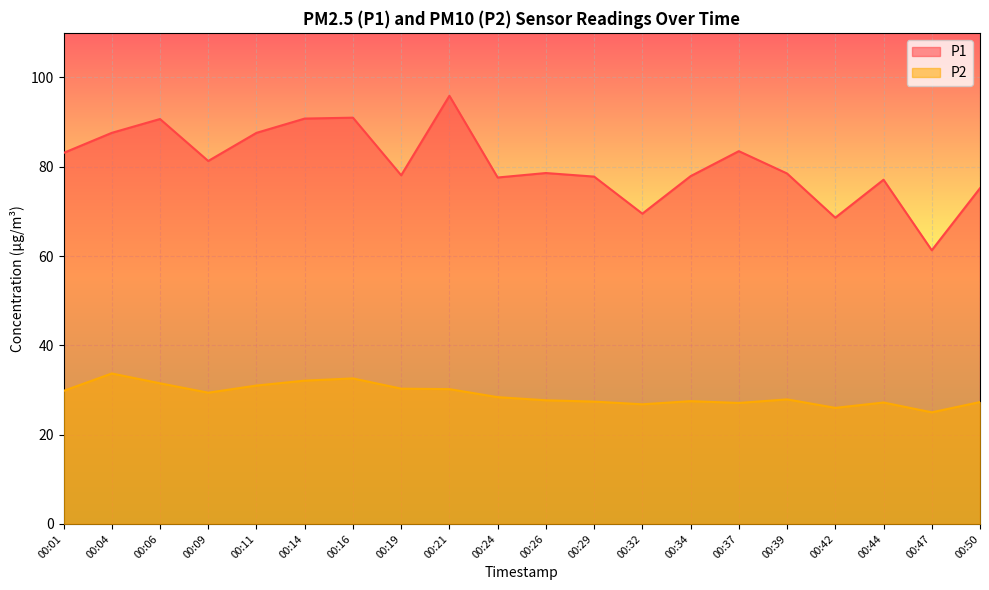

Does the chart display data point markers on the line(s)?

No